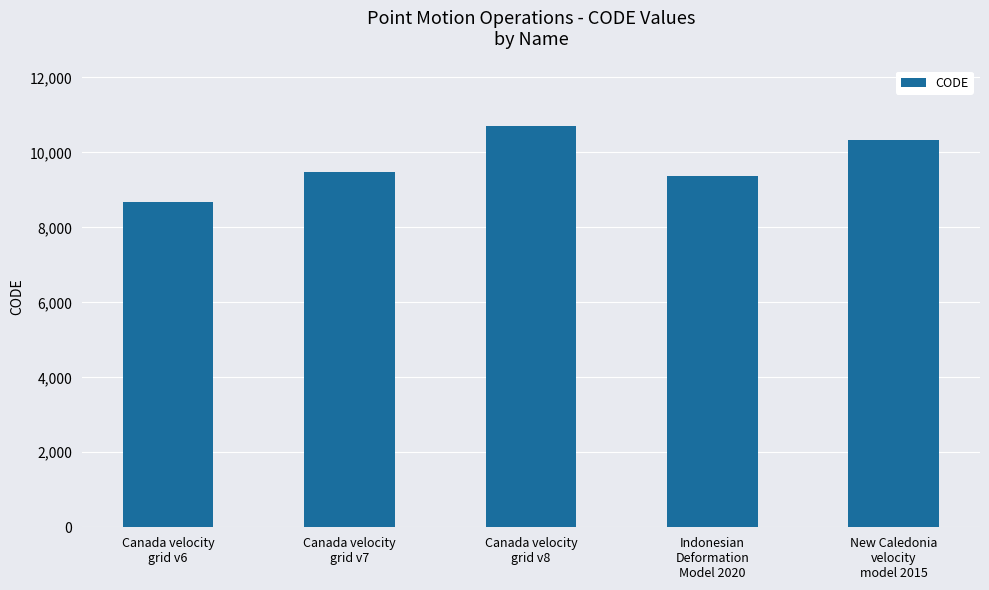

Reading left to right, list all the values displayed in this chart.

8676	9483	10707	9375	10323